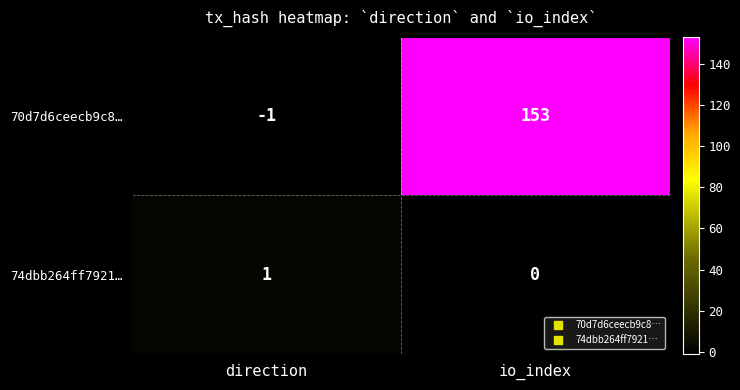

Where is 74dbb264ff7921… nearest to the value 0?

io_index